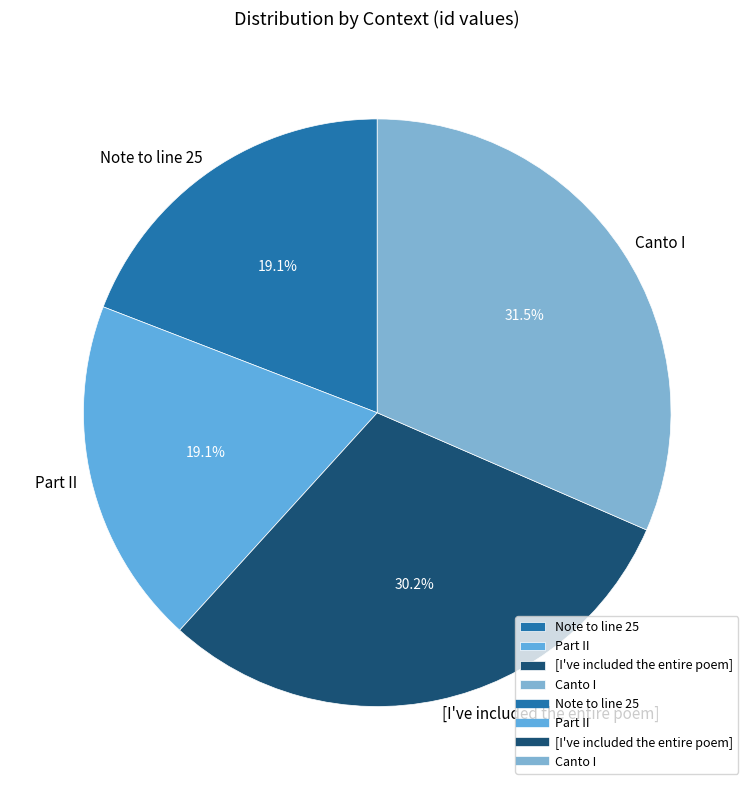

Is it true that [I've included the entire poem] is 17% of the pie?

False